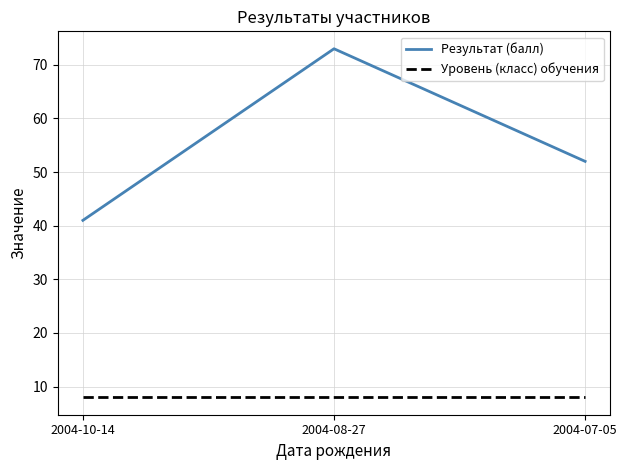

Which series changed the most between 2004-10-14 and 2004-07-05?

Результат (балл)